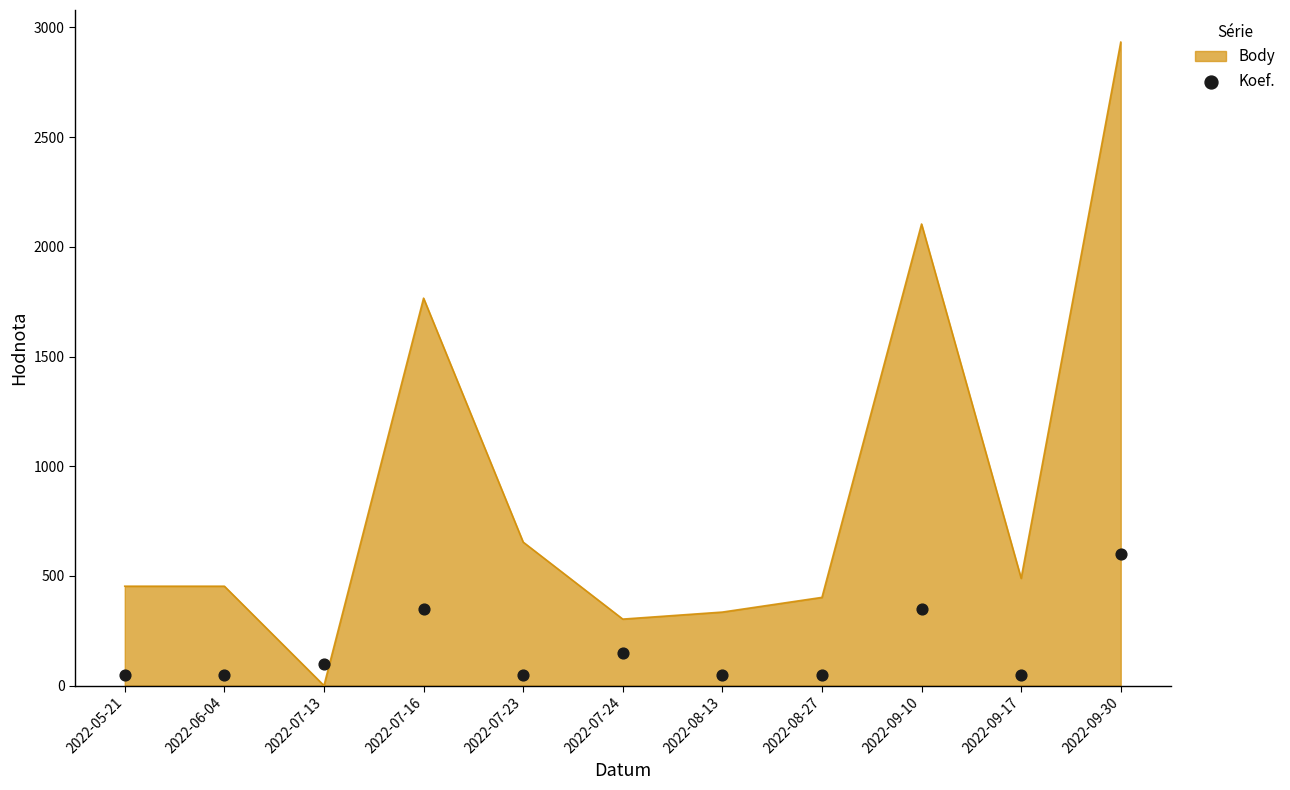

Between 2022-07-16 and 2022-07-13, which is larger?

2022-07-16